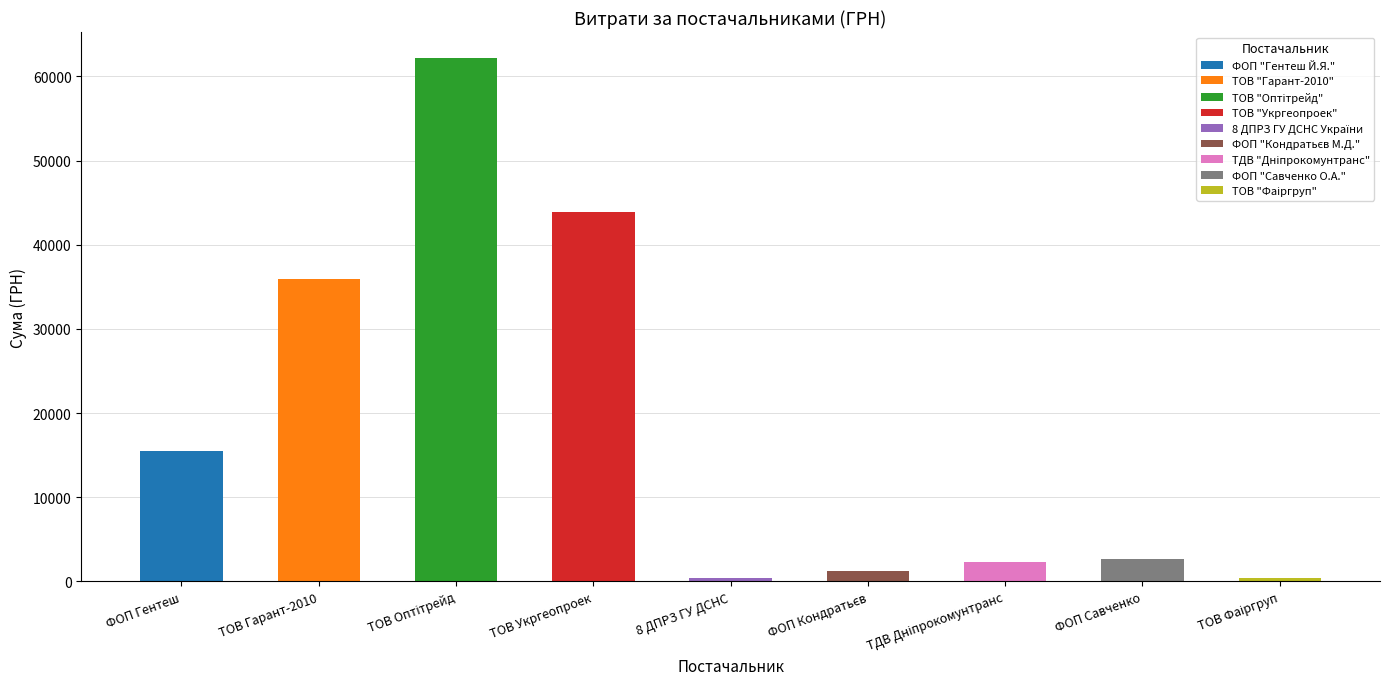

What is the average value?

18255